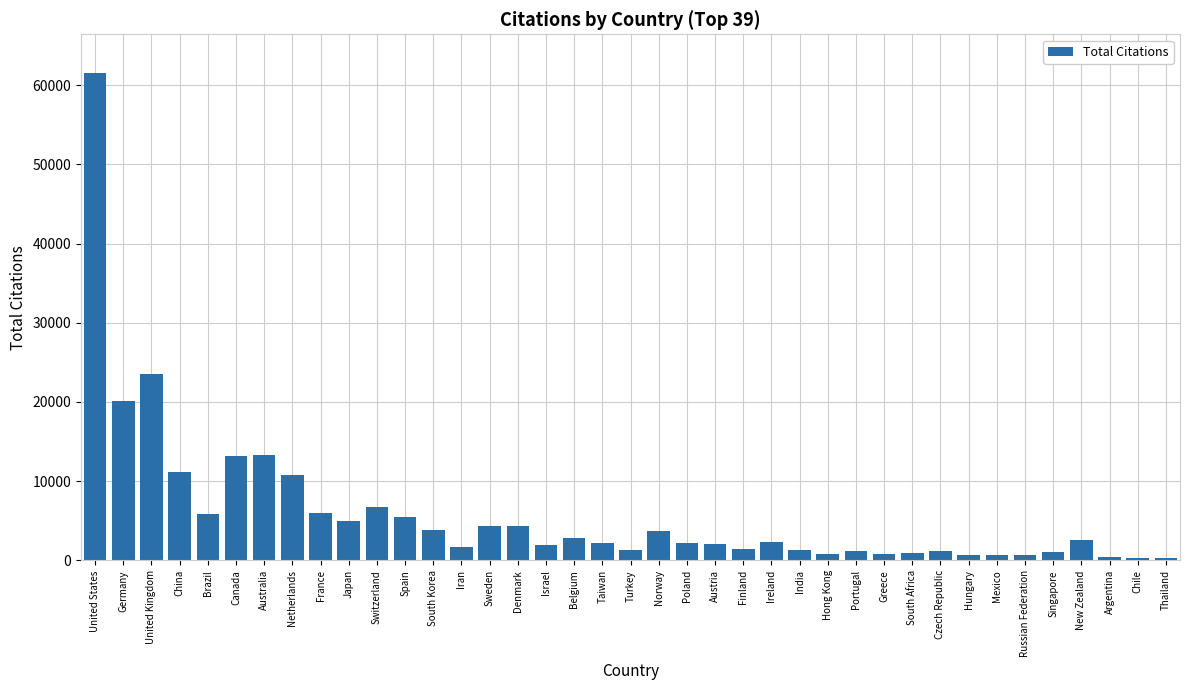

How many bars are there in total?

39